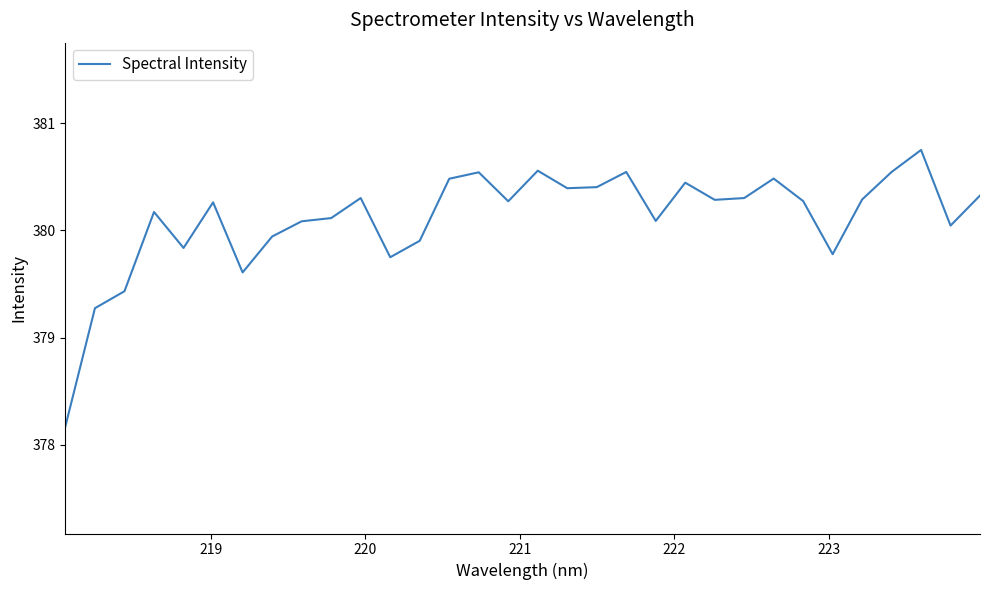

What is the difference between the maximum and minimum values?

2.6